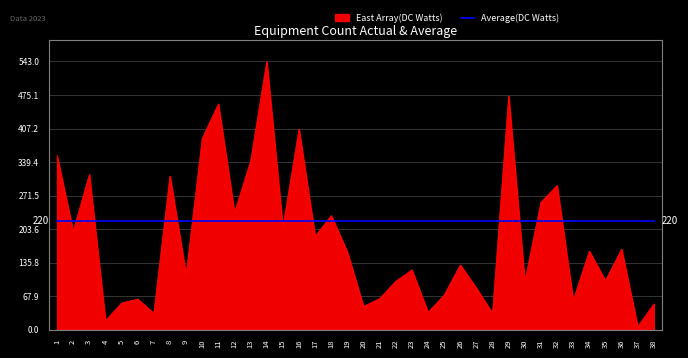

Is the value of Average(DC Watts) at 37 greater than the value of East Array(DC Watts) at 28?

Yes